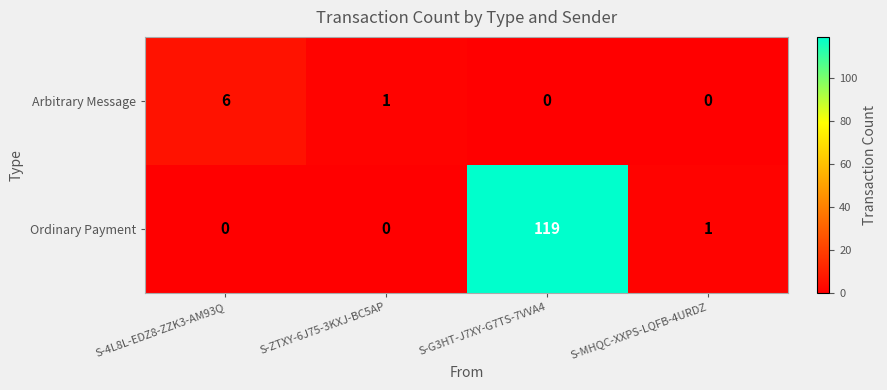

How many categories are shown in the chart?

4